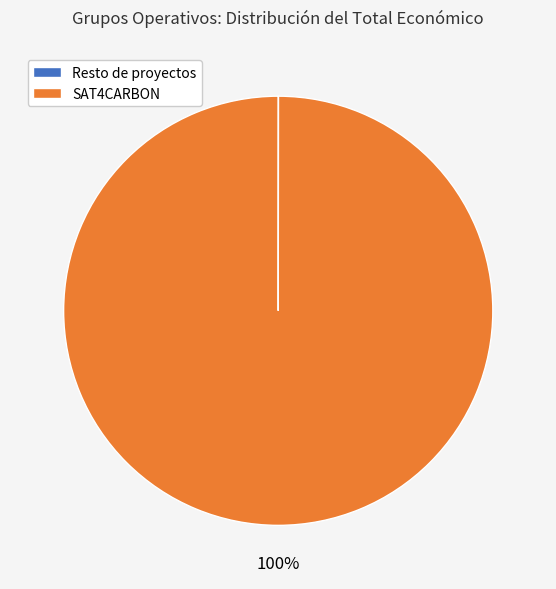

The SAT4CARBON slice represents 100% of the pie. True or false?

True